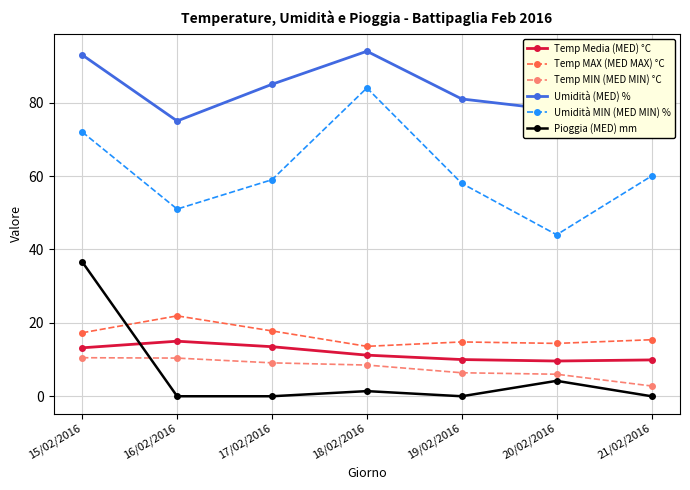

At how many categories does at least one series exceed 64?

7